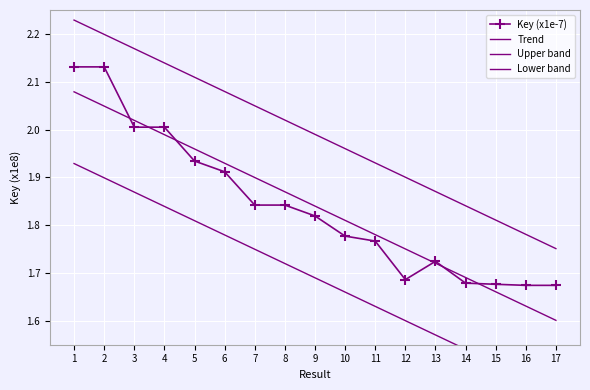

Between 2 and 13, which is larger?

2